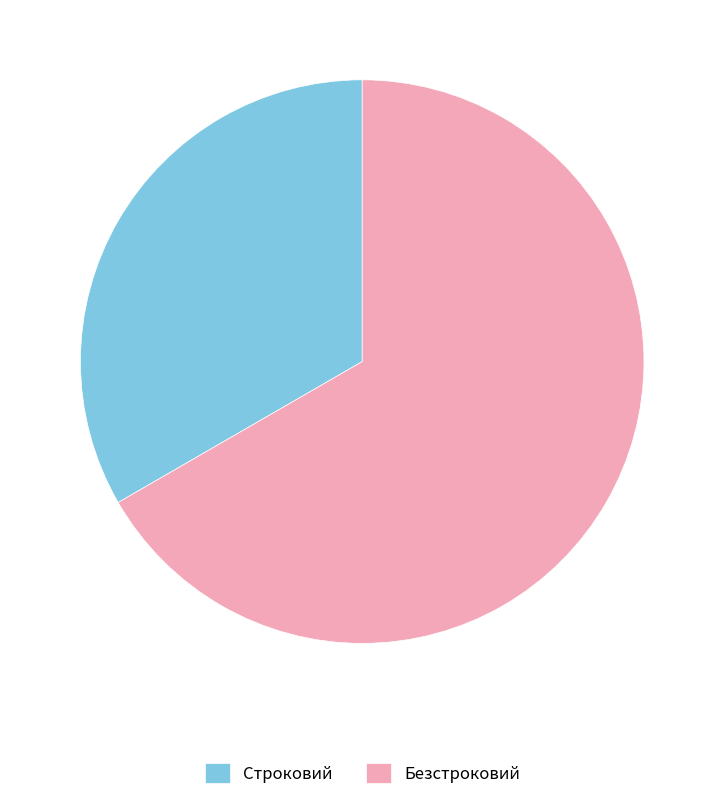

Count the number of slices in the pie.

2